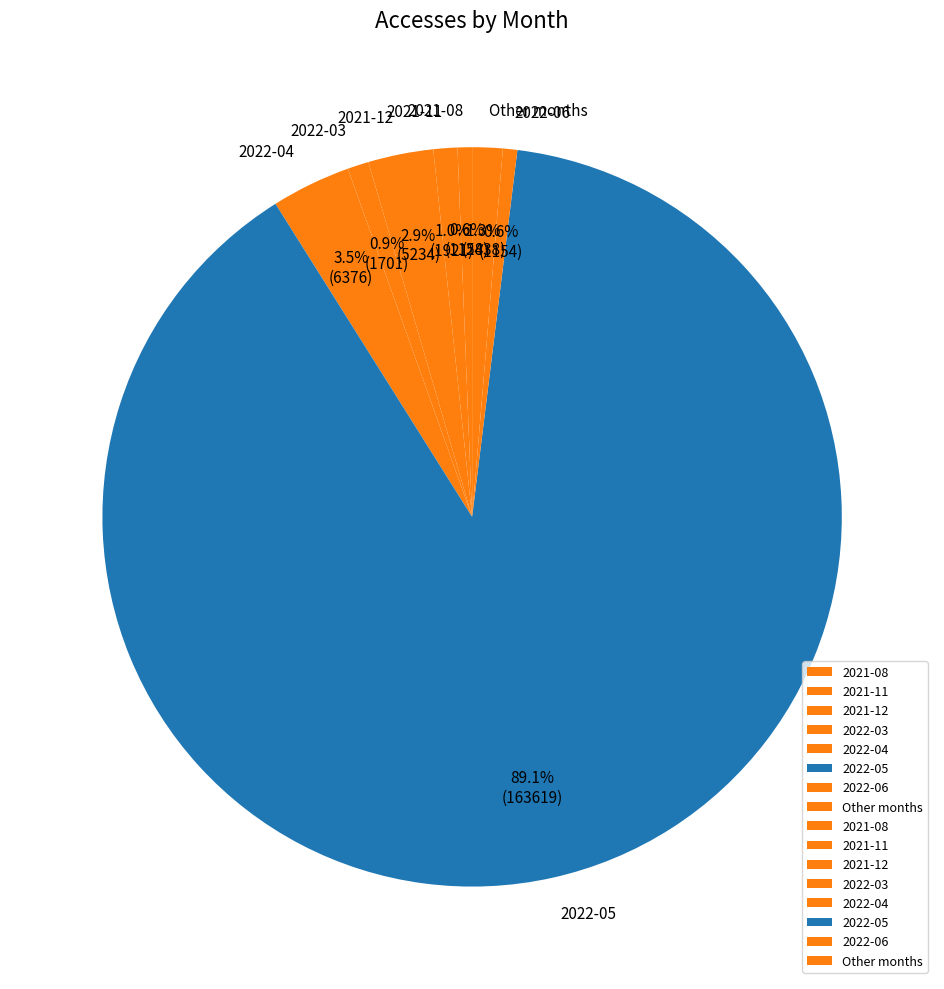

How much of the chart is everything except Other months?

98.7%